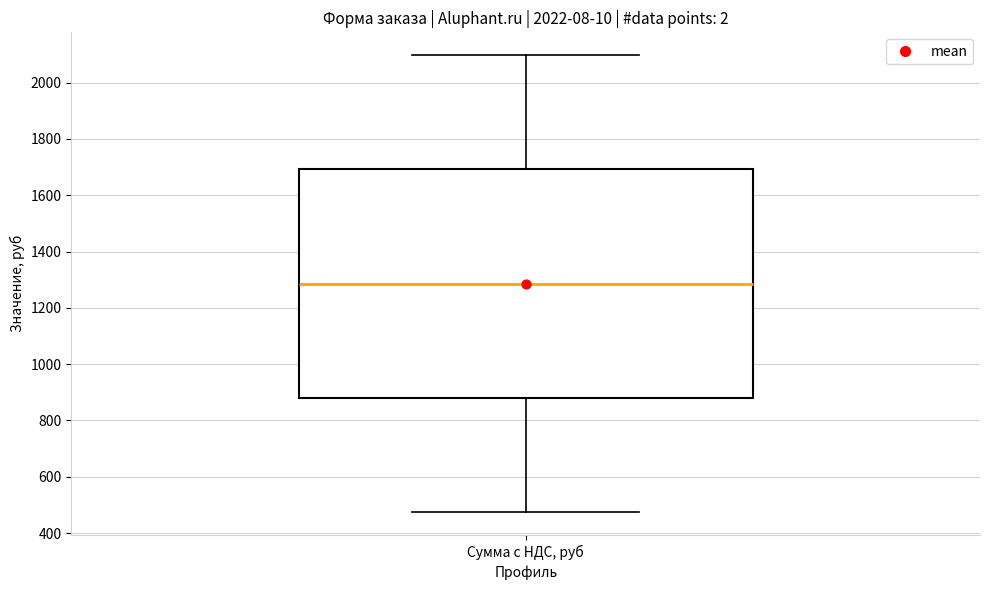

Transcribe this box plot: give where the median line is, the range the box spans, and where the two whiskers end, as read against the y-axis. The values are not printed on the chart, so give them approximately, as read against the axis.

median 1280, box 880 to 1700, whiskers 480 to 2100